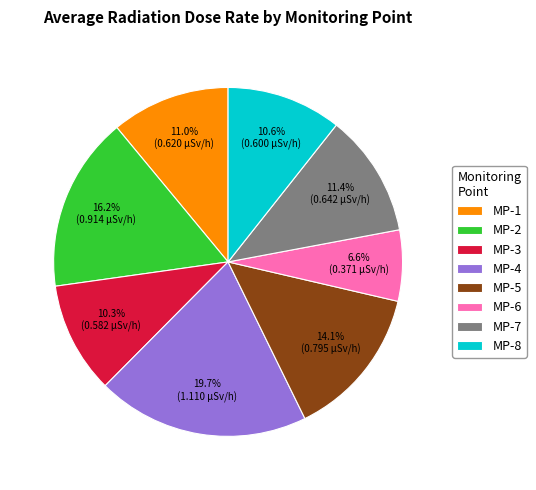

To the nearest percent, what is the difference between the MP-3 and MP-6 slice percentages?

4%